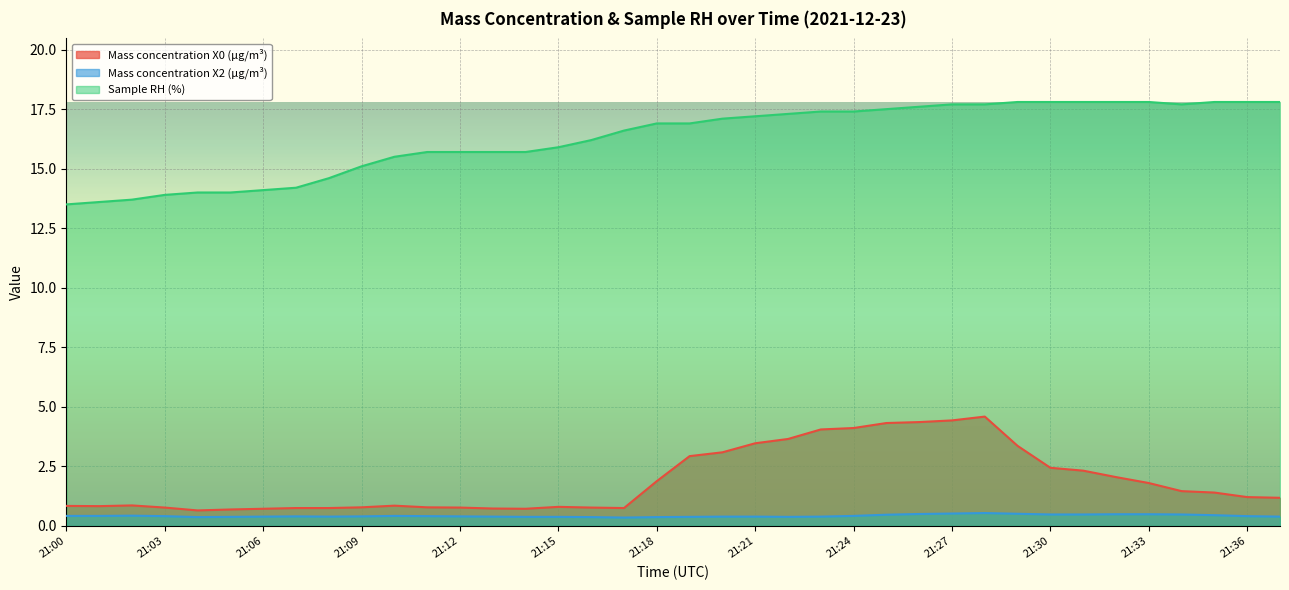

Rank the series at 21:23 from highest to lowest value.

Sample RH (%), Mass concentration X0 (μg/m³), Mass concentration X2 (μg/m³)